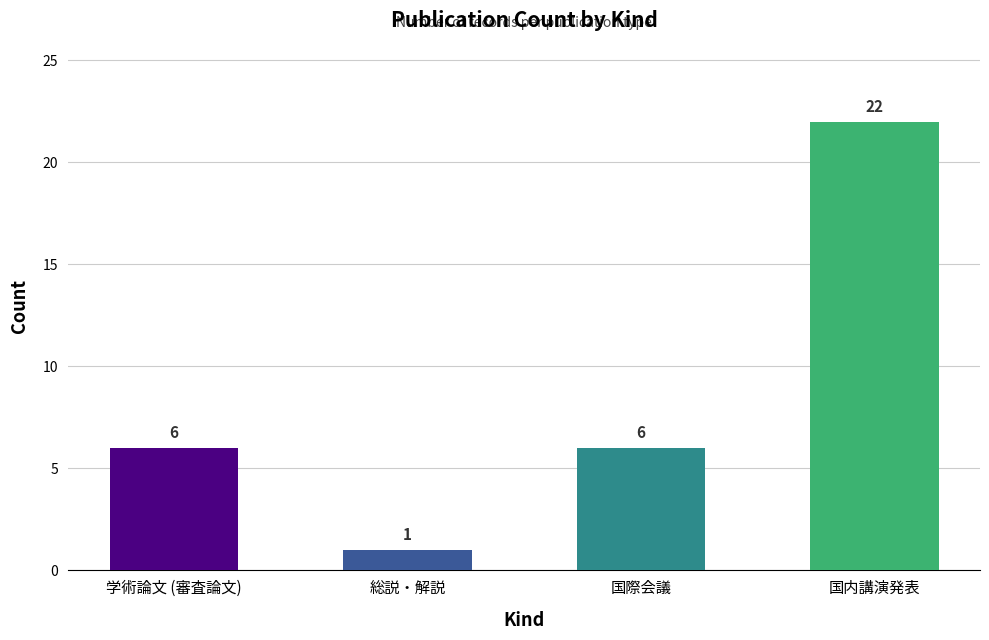

Is it true that the value at 学術論文 (審査論文) is 4?

False